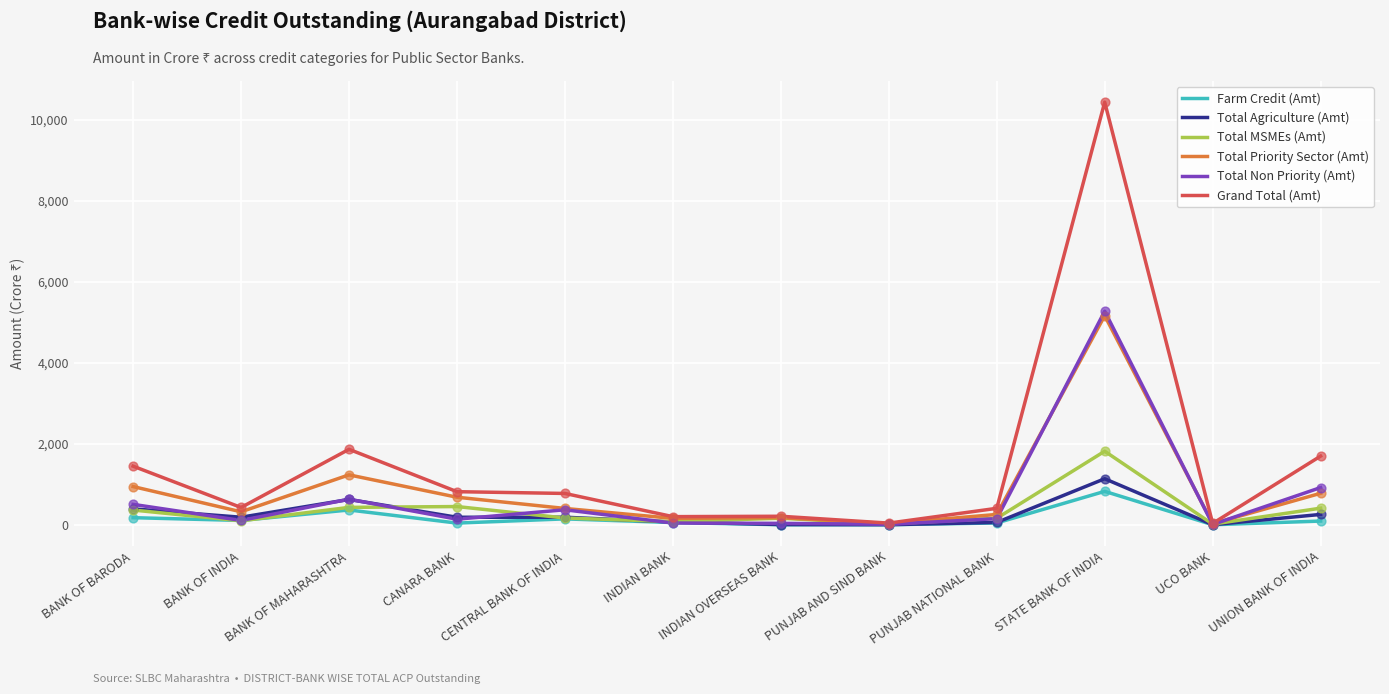

What are all the series names shown in the legend?

Farm Credit (Amt), Total Agriculture (Amt), Total MSMEs (Amt), Total Priority Sector (Amt), Total Non Priority (Amt), Grand Total (Amt)